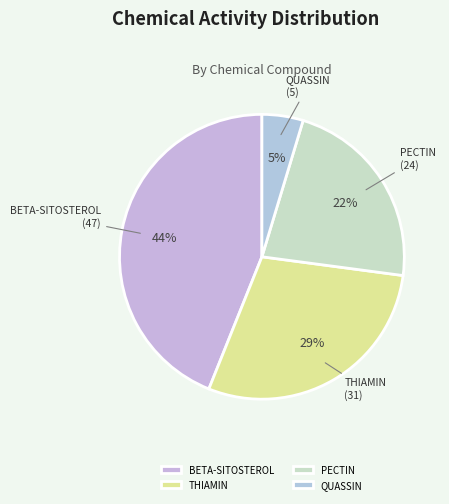

Do QUASSIN and PECTIN together represent more than half of the pie?

No